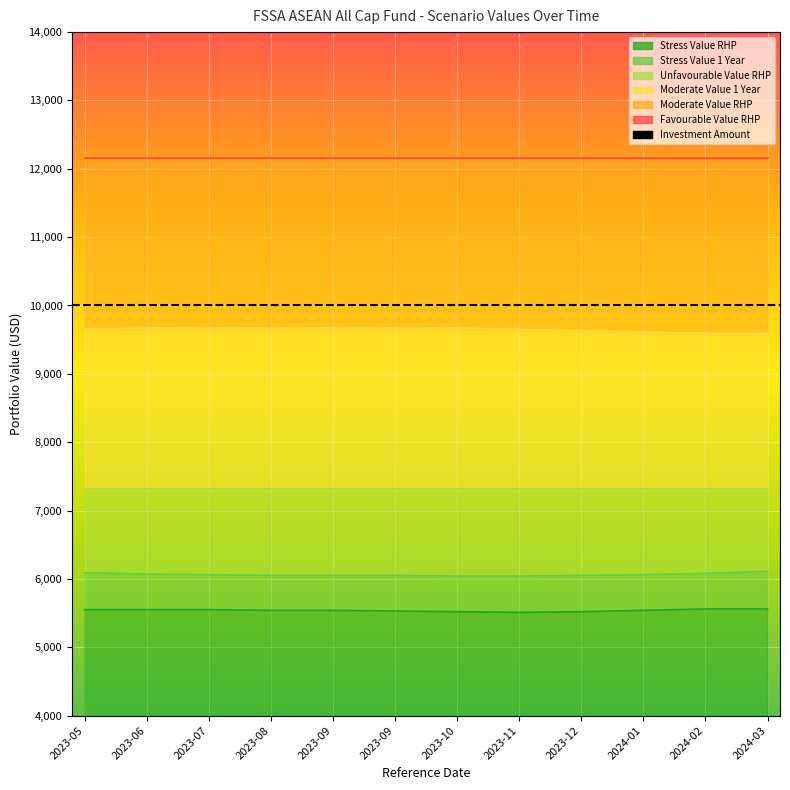

Count the Stress Value RHP values in the range 5530 to 5550.

7